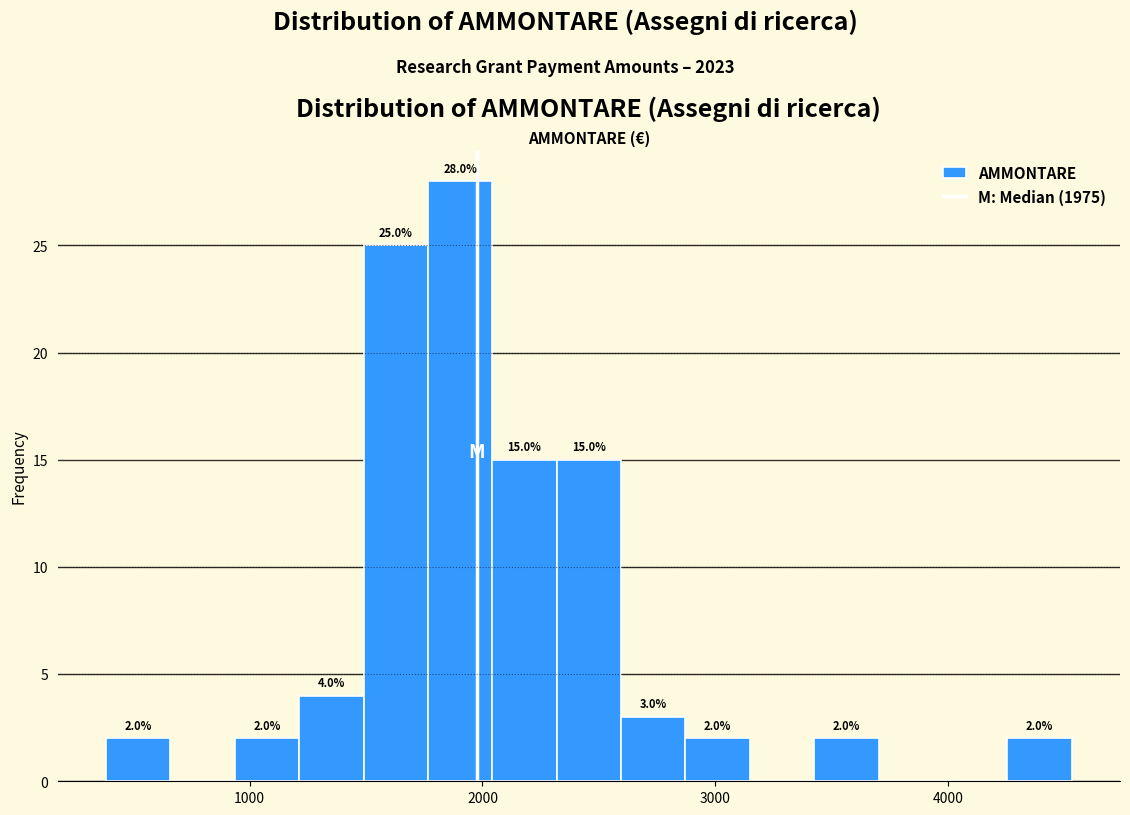

Around what value on the x-axis is the tallest bar? Give the approximate position of its centre, as read against the axis.

1900